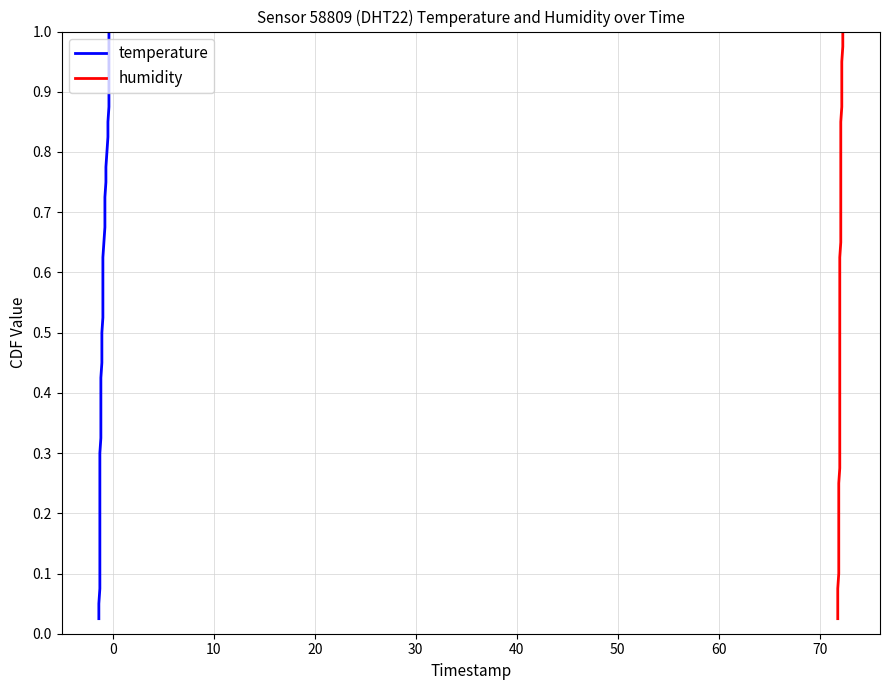

True or false: temperature and humidity intersect in this chart.

False